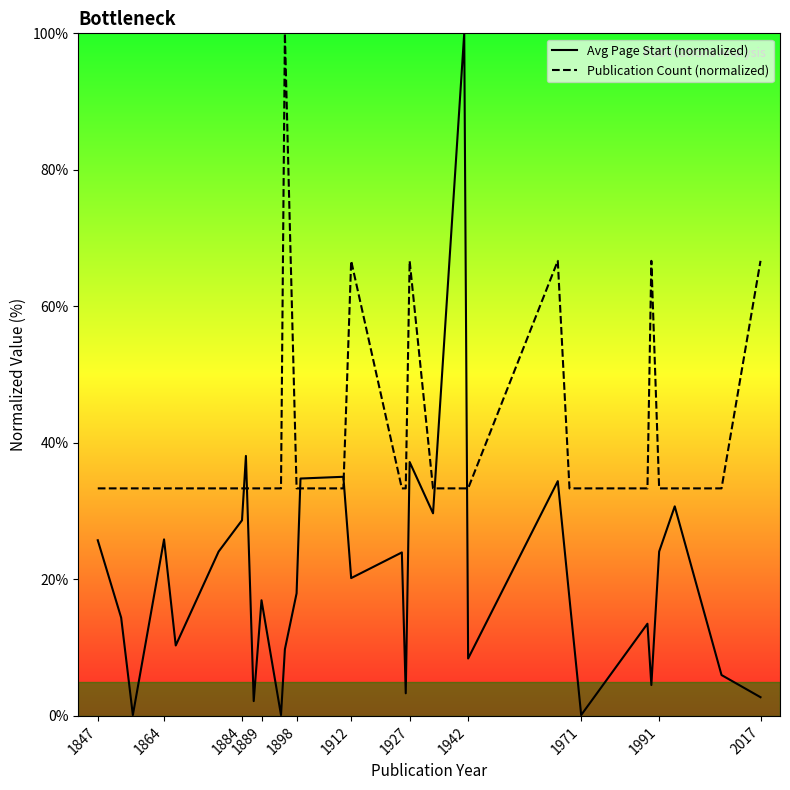

What is the highest value of the Publication Count (normalized) series?

100.0